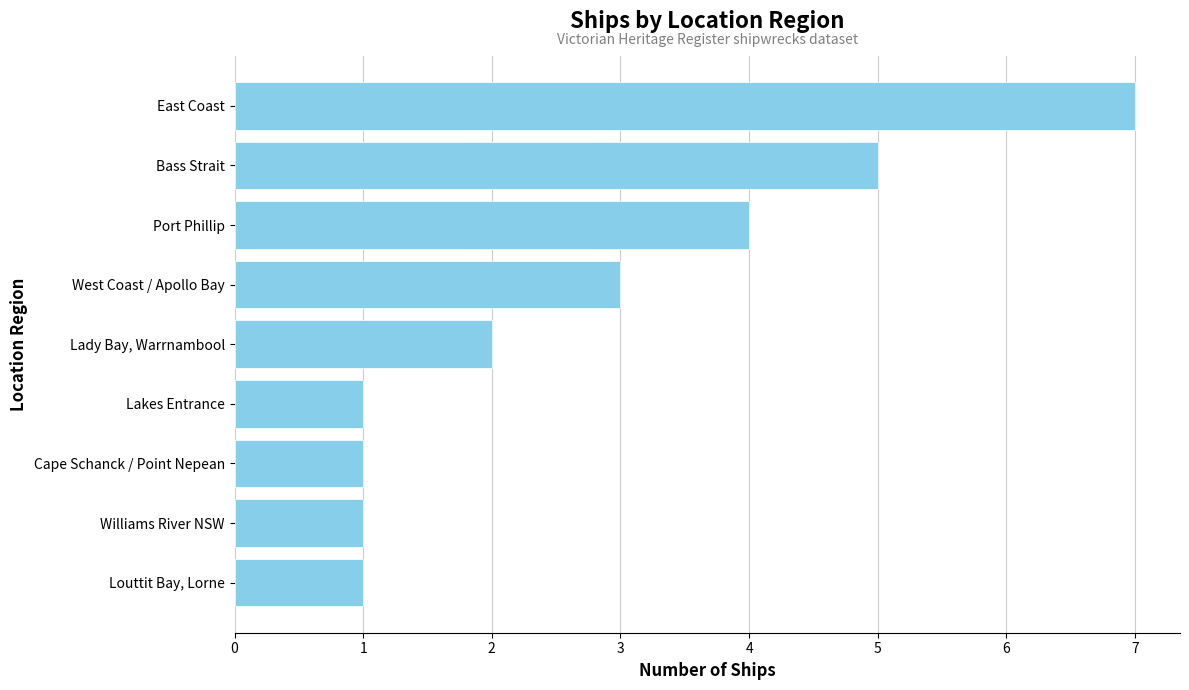

The chart shows a value of 3 at West Coast / Apollo Bay. True or false?

True